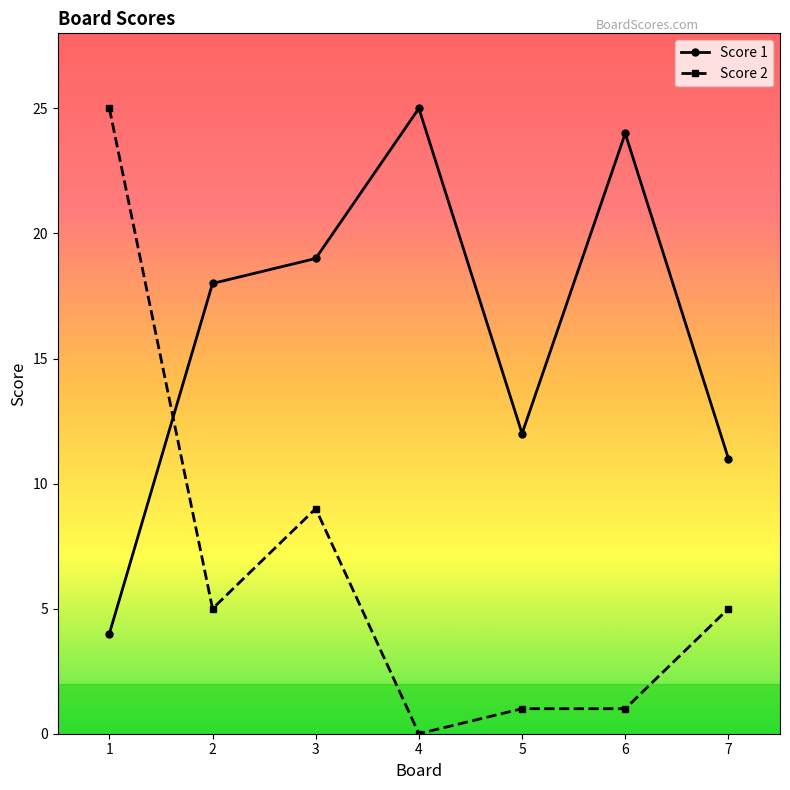

Is it true that Score 2 equals 1 at 5?

True